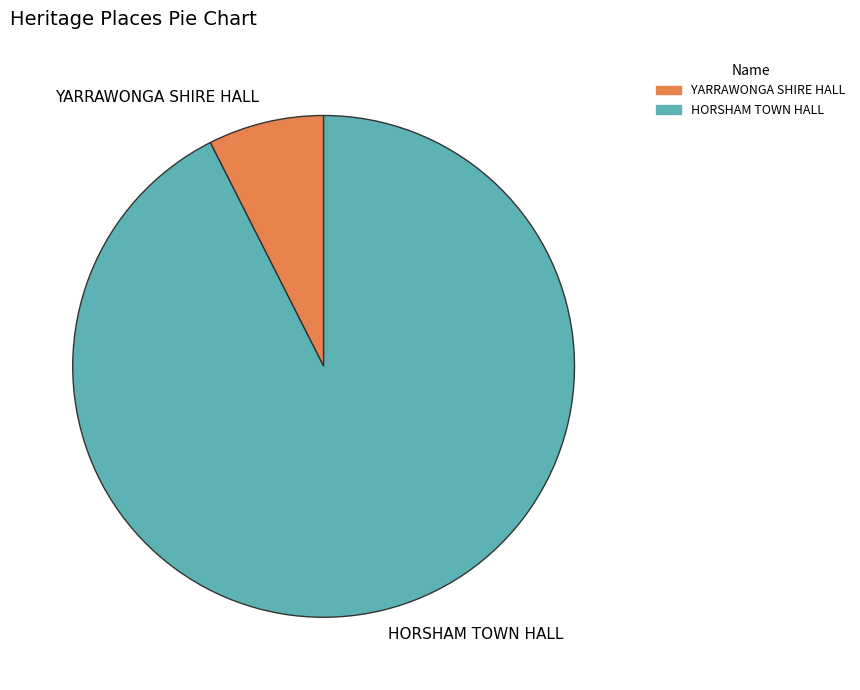

What is the smallest slice in the pie chart?

YARRAWONGA SHIRE HALL